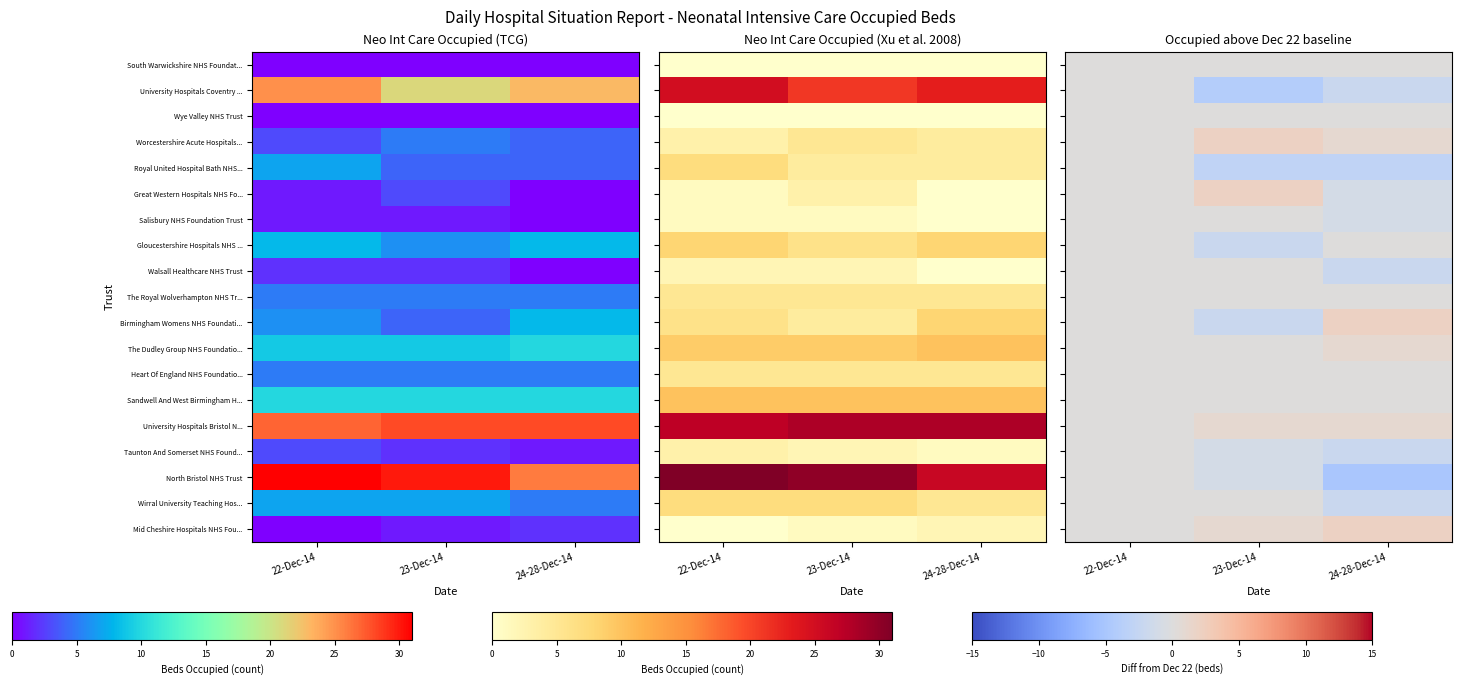

Which series changed the most between 22-Dec-14 and 23-Dec-14?

University Hospitals Coventry ...